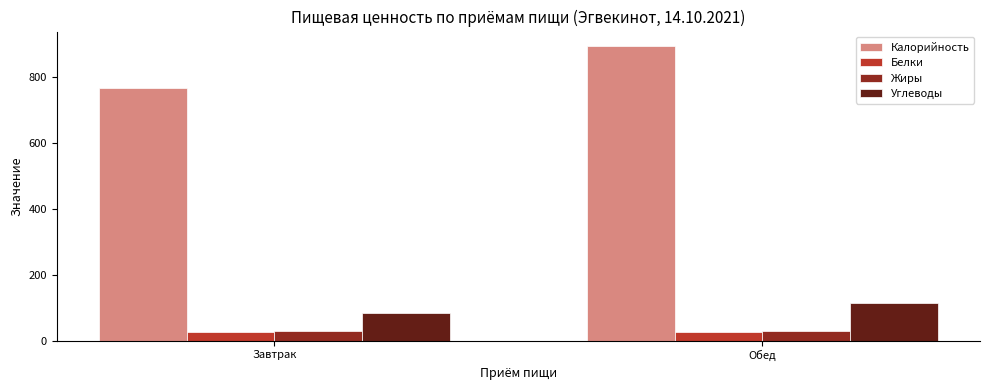

Is the value of Калорийность at Обед greater than the value of Углеводы at Обед?

Yes